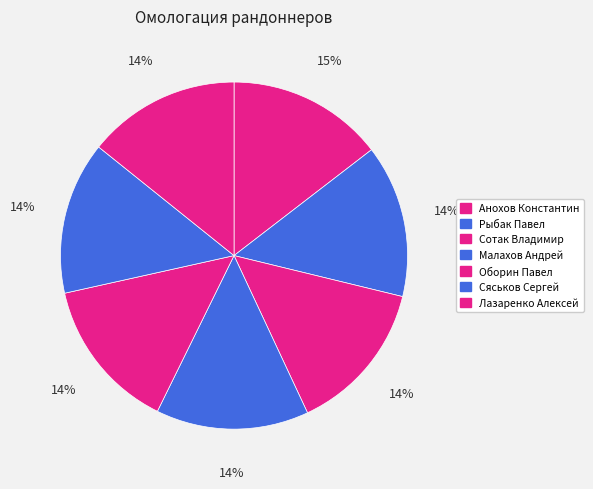

How many slices are in this pie chart?

7